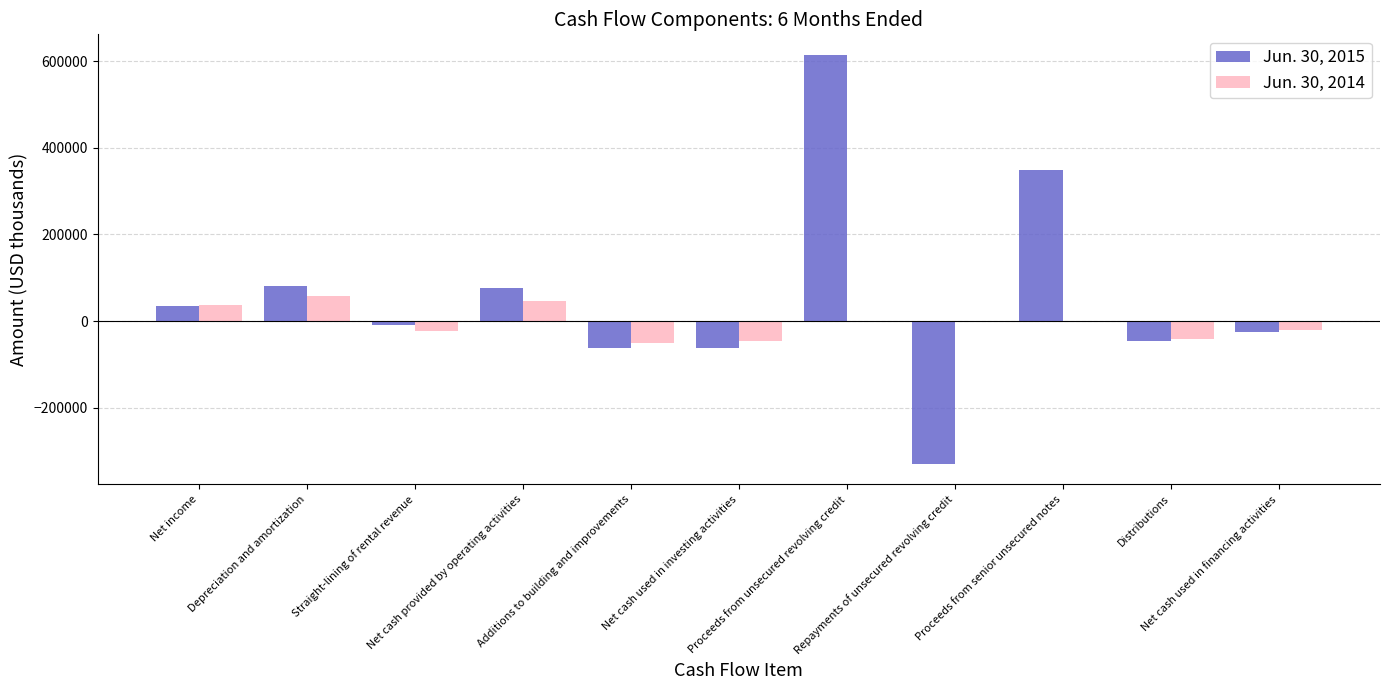

What is the sum of all Jun. 30, 2014 values?

-39475